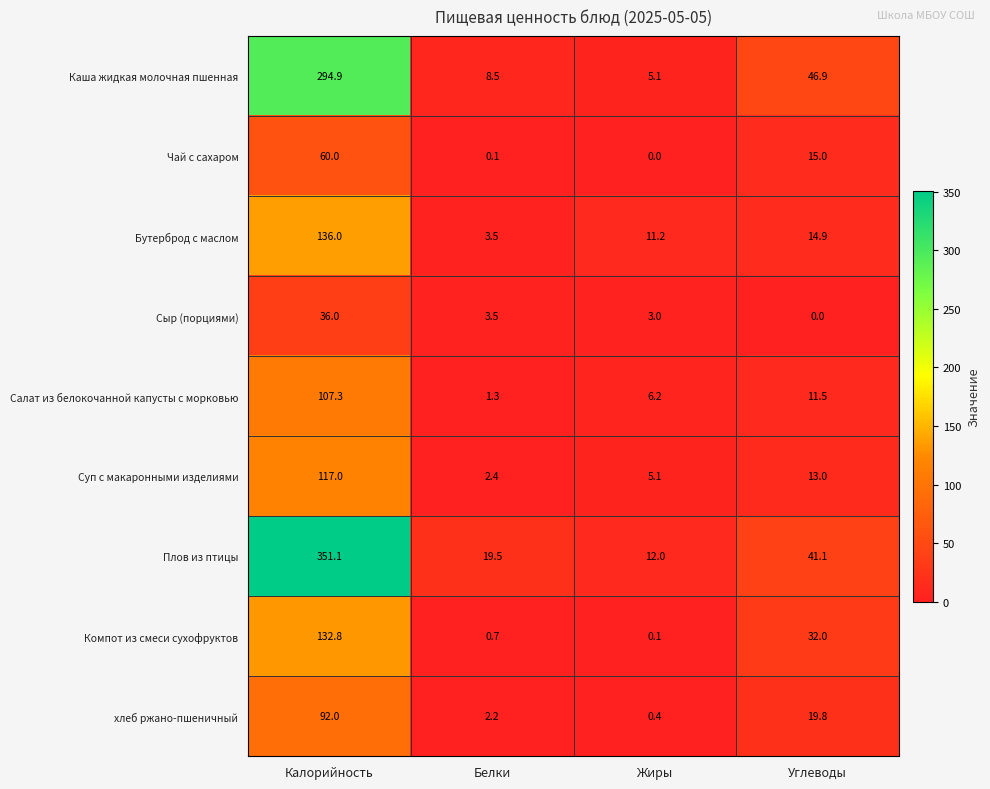

At which category is the sum across all series the highest?

Калорийность